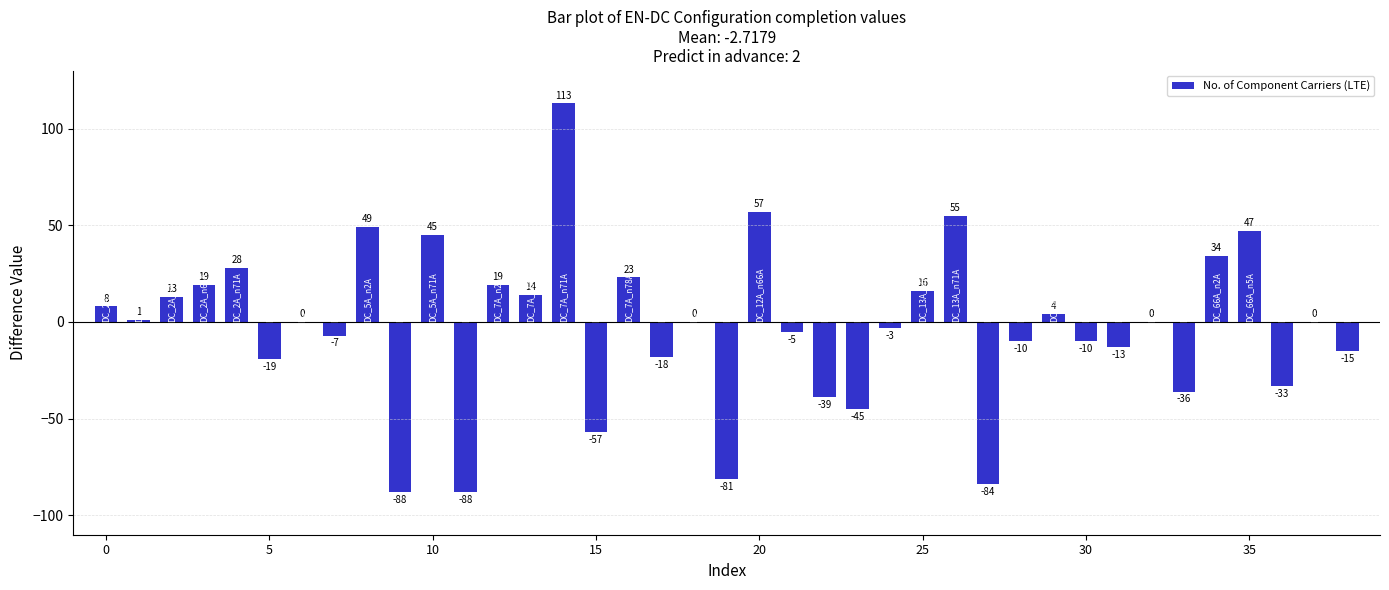

What is the sum of all values?

-106